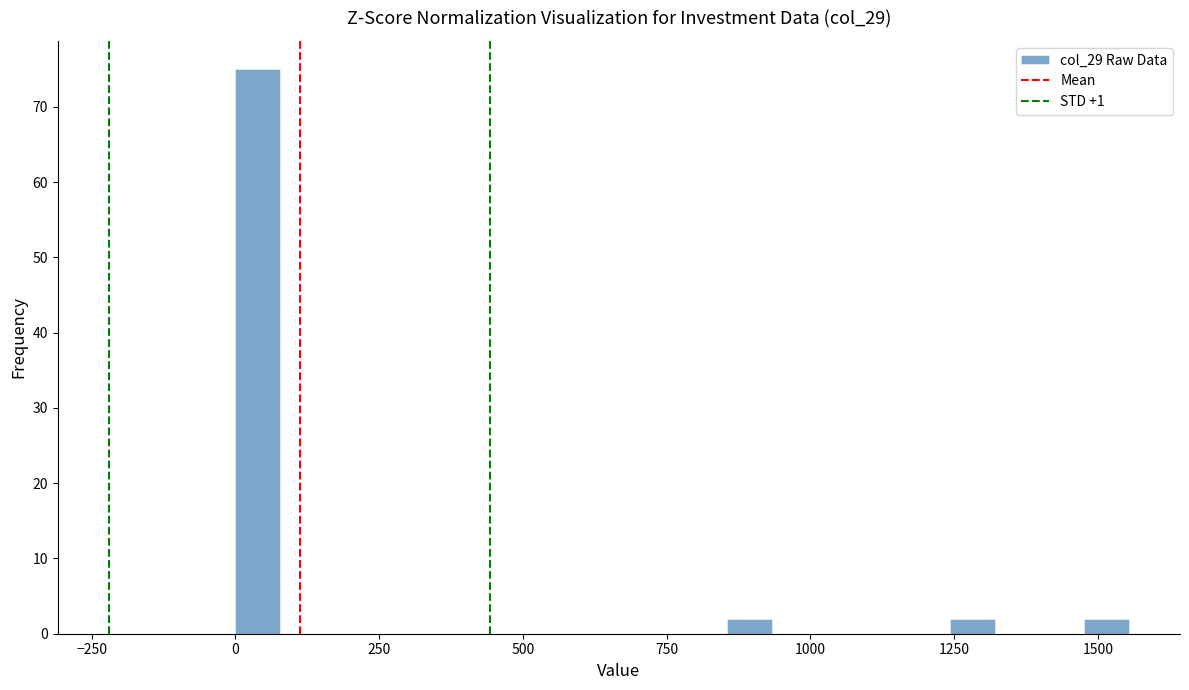

Read against the x-axis, roughly where is the centre of the tallest bar?

50